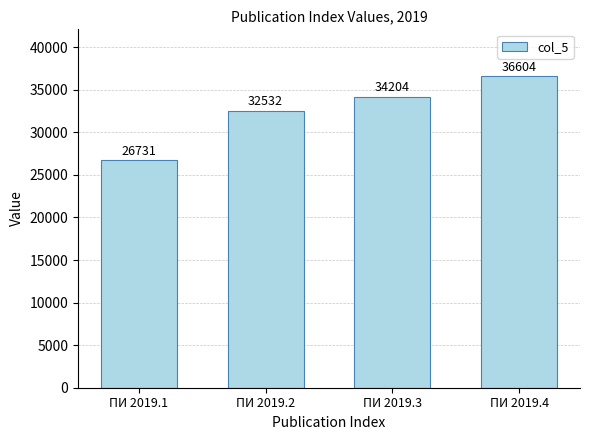

What is the approximate value at ПИ 2019.4?

36604